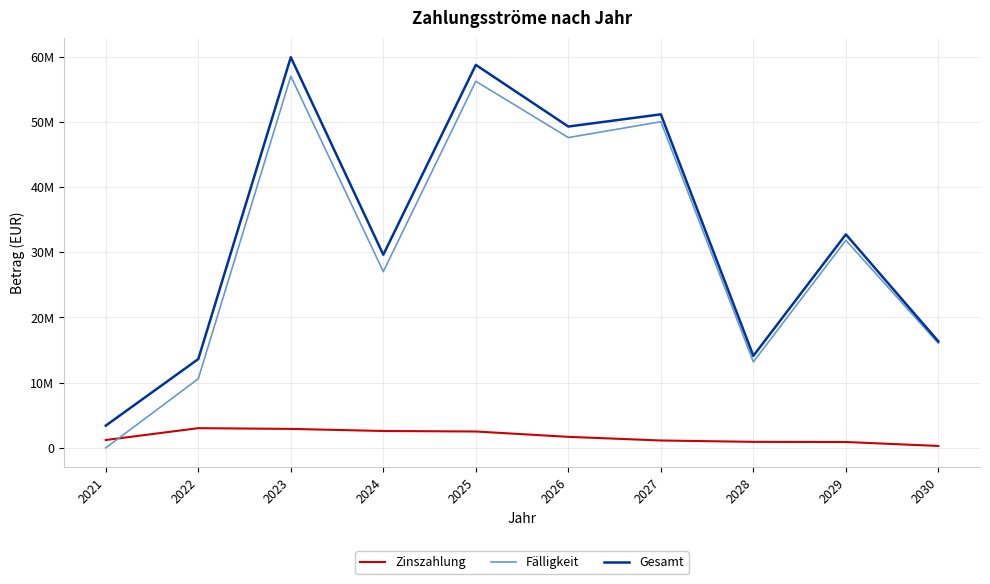

What are all the series names shown in the legend?

Zinszahlung, Fälligkeit, Gesamt